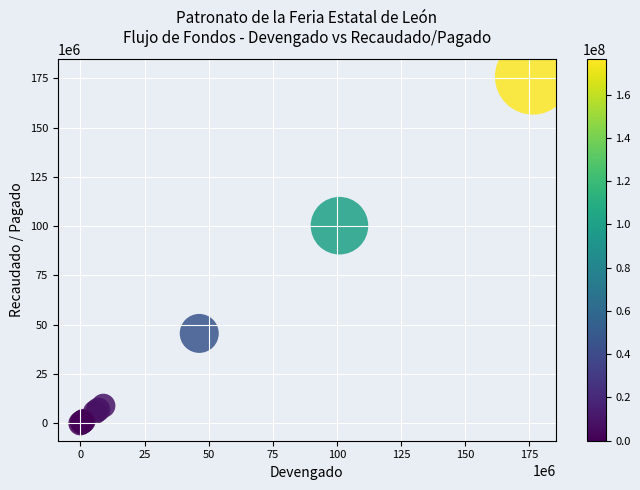

What Y value in the scatter plot is closest to 87924611?

100247147.9